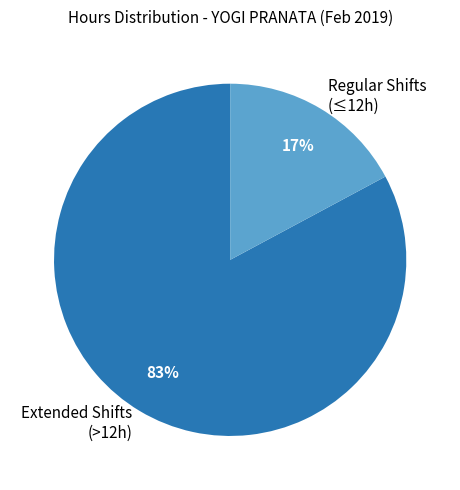

To the nearest percent, what is the difference between the Regular Shifts (≤12h) and Extended Shifts (>12h) slice percentages?

66%